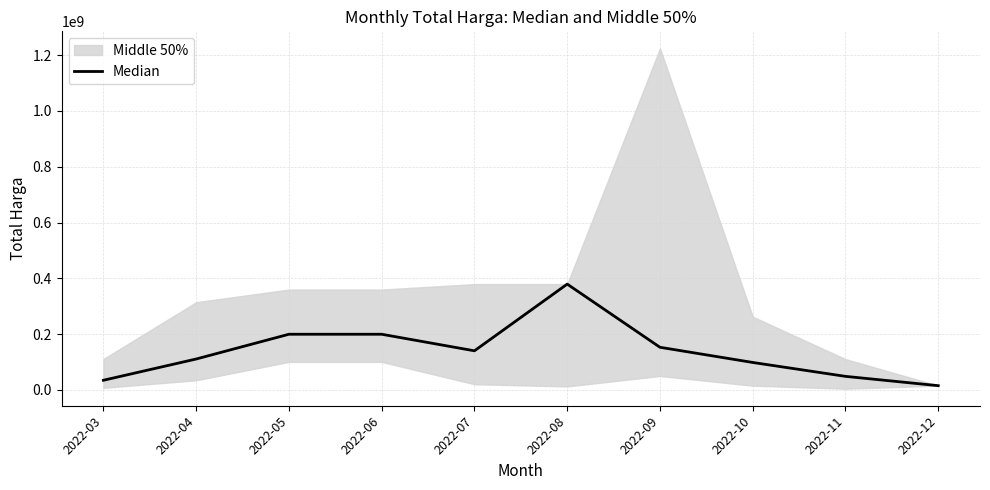

What is the minimum value shown in the chart?

14750000